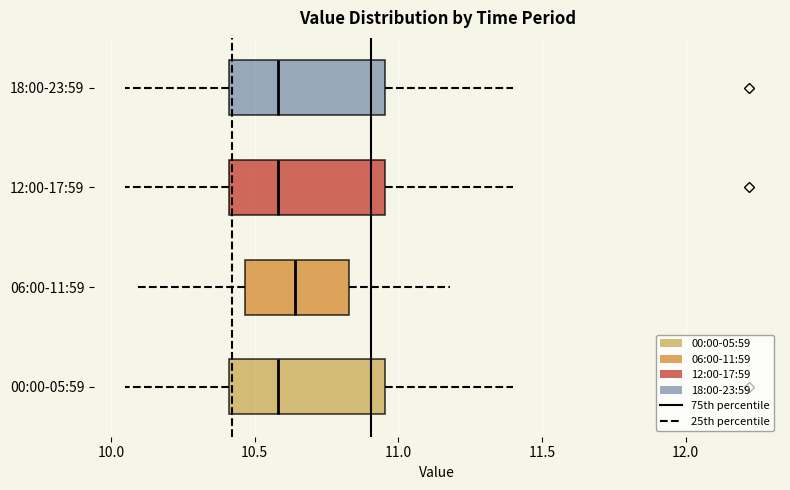

Where does the right whisker of the box for 18:00-23:59 end on the x-axis? The values are not printed on the chart, so give them approximately, as read against the axis.

11.40